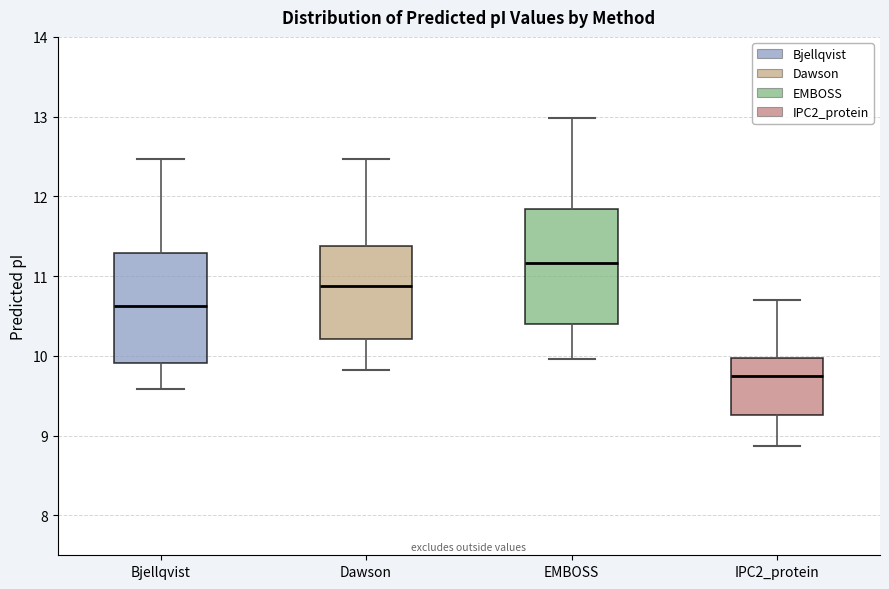

Which box's median line is the highest?

EMBOSS